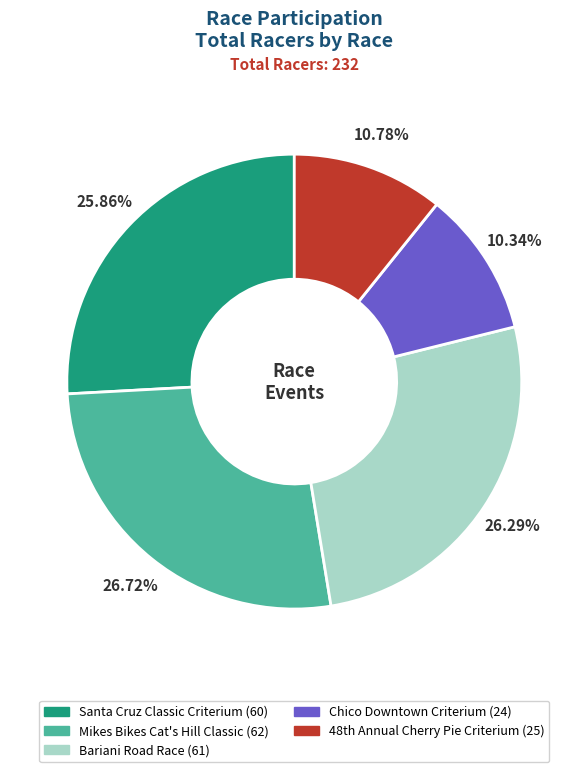

Does Chico Downtown Criterium account for over 50% of the chart?

No